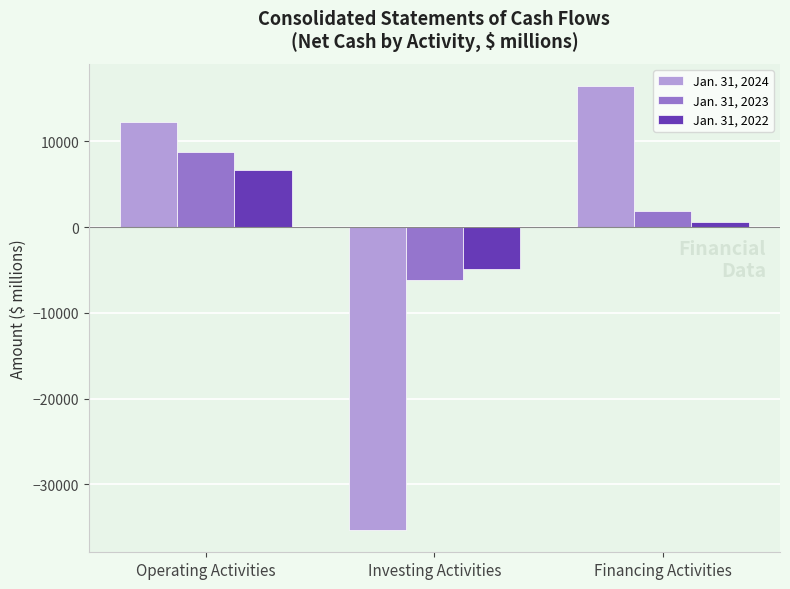

Reading left to right, transcribe all the data shown in this chart.

Jan. 31, 2024: Operating Activities=12273	Investing Activities=-35328	Financing Activities=16454
Jan. 31, 2023: Operating Activities=8773	Investing Activities=-6146	Financing Activities=1843
Jan. 31, 2022: Operating Activities=6655	Investing Activities=-4887	Financing Activities=601